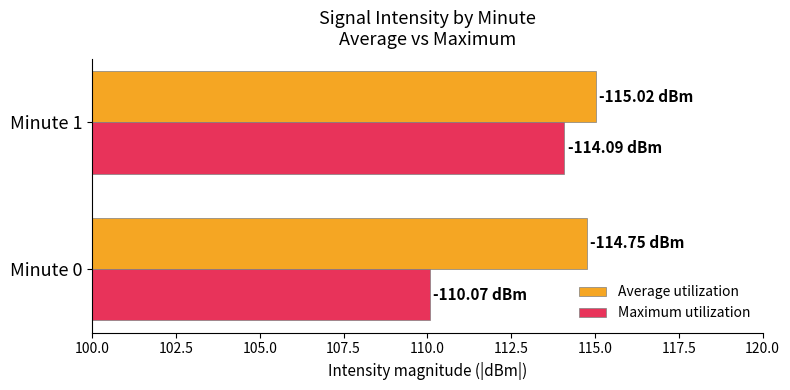

At which category is the sum across all series the highest?

Minute 1